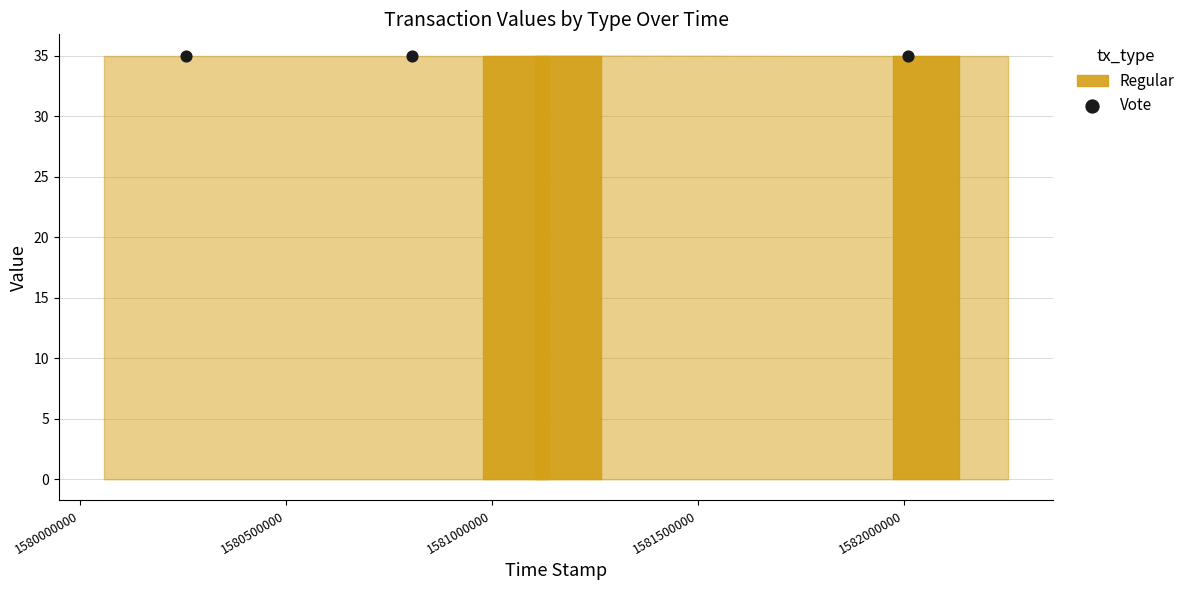

What is the range of X values (max minus min)?

1751719.0